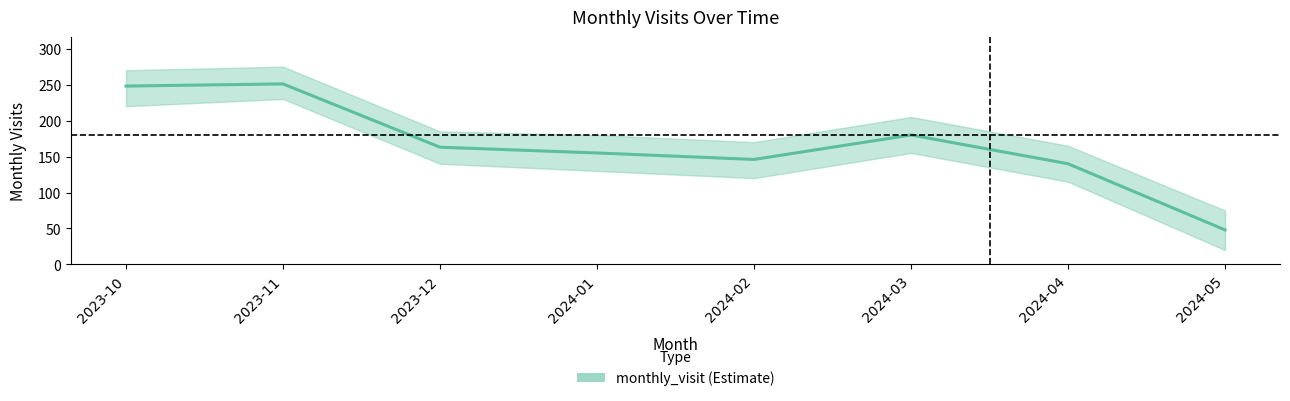

Rank the categories by value from lowest to highest.

2024-05, 2024-04, 2024-02, 2024-01, 2023-12, 2024-03, 2023-10, 2023-11